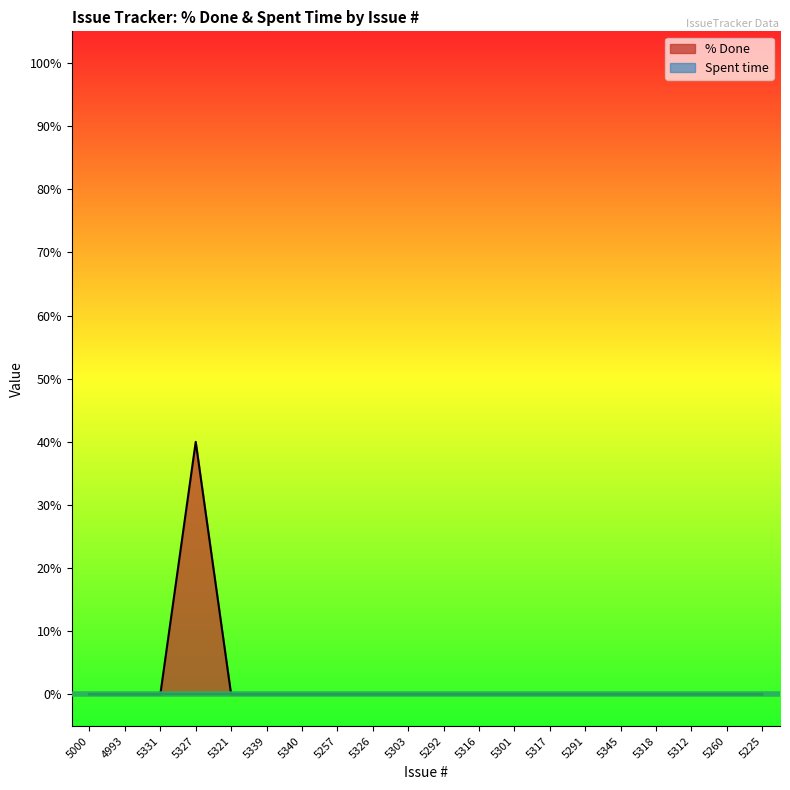

What is the label of the 16th point from the left?

5345